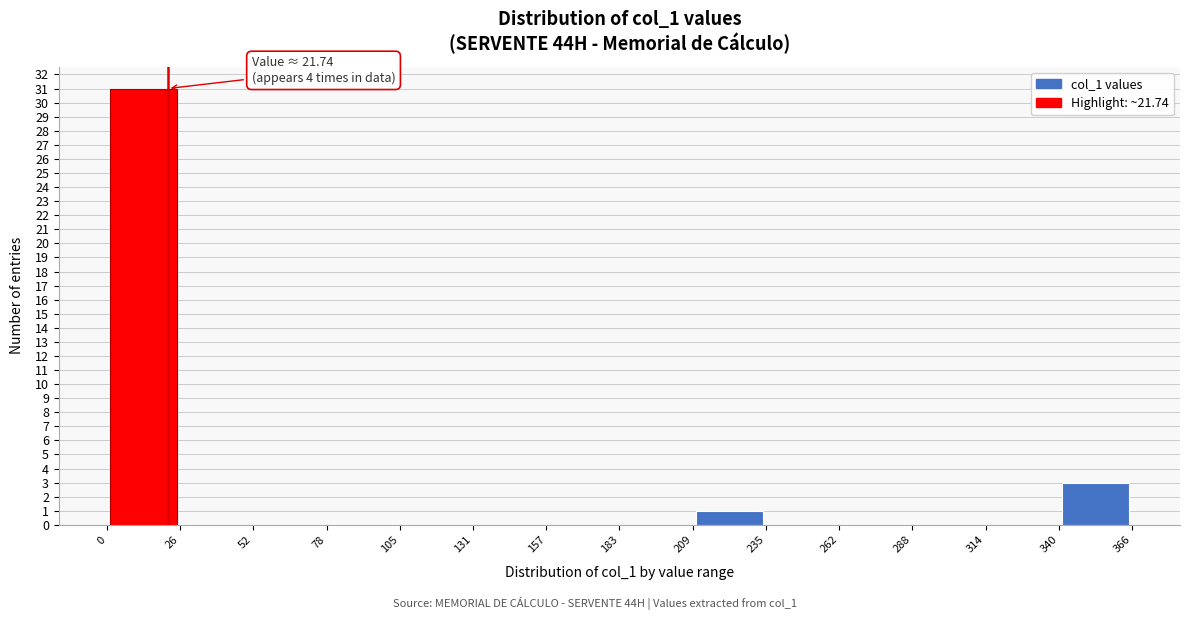

Over which range of the x-axis is the bar tallest?

0 to 26